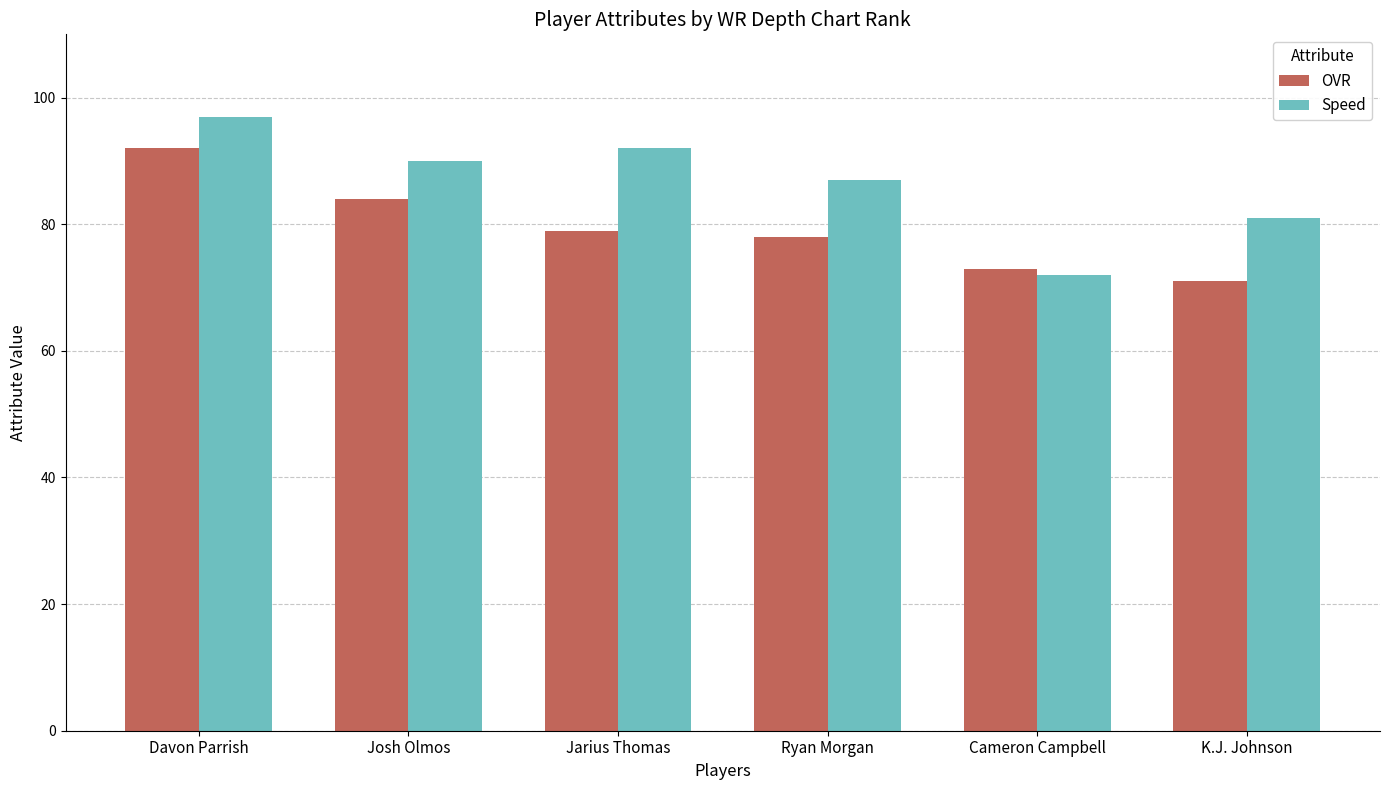

Which category has the lowest value in the Speed series?

Cameron Campbell